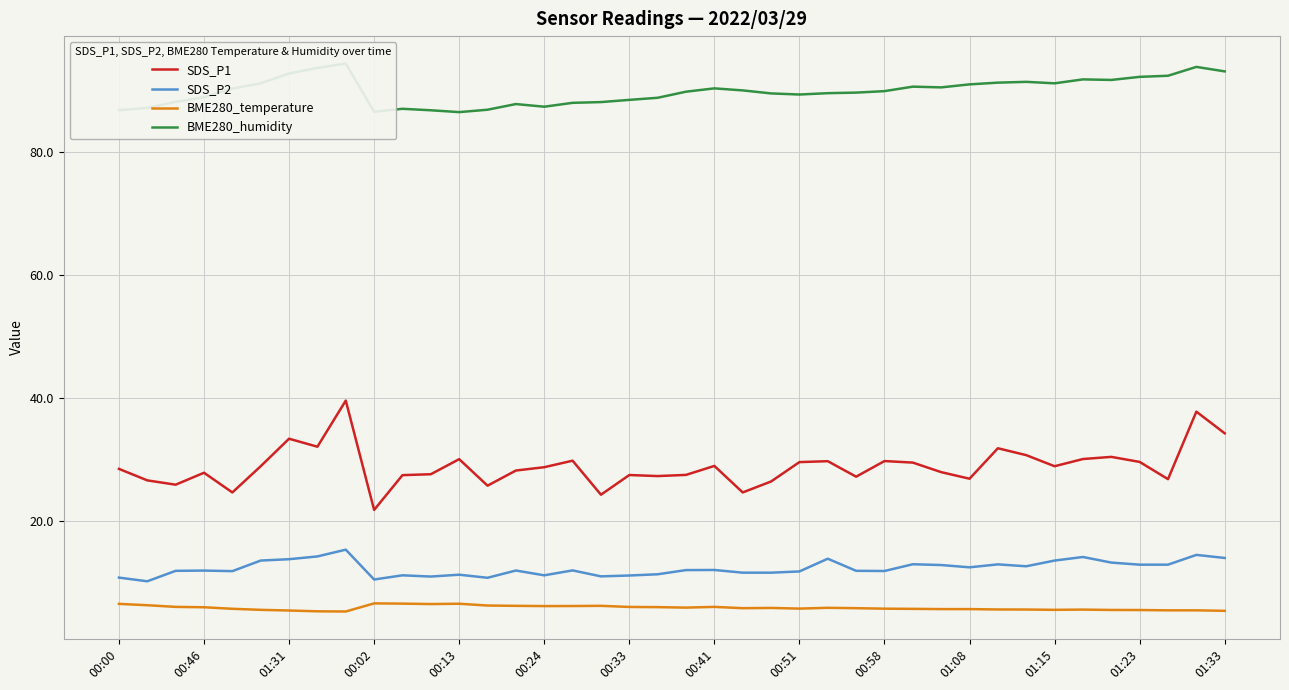

True or false: BME280_humidity and BME280_temperature intersect in this chart.

False